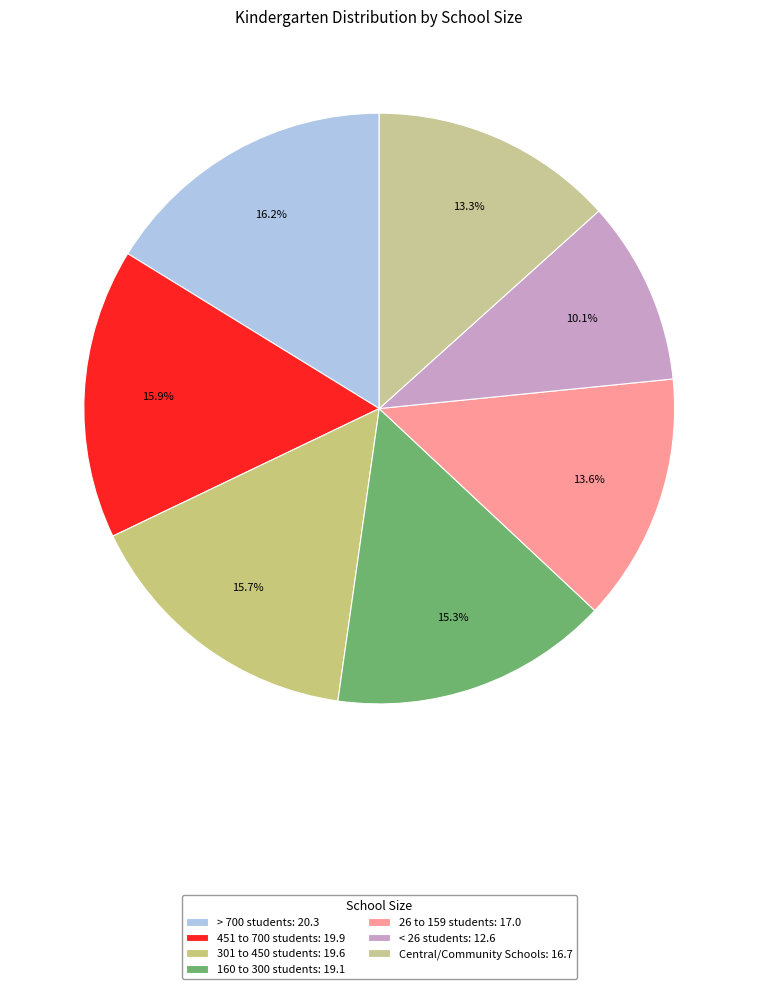

Count the number of slices in the pie.

7